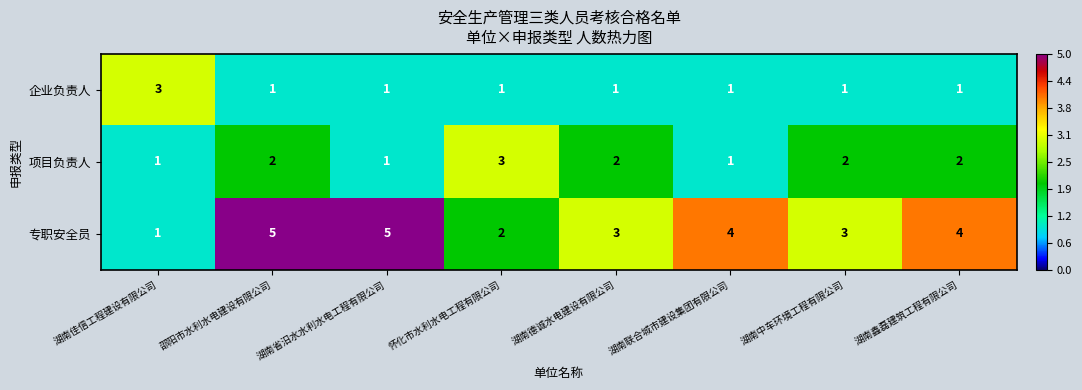

Rank the series by their average value, from highest to lowest.

专职安全员, 项目负责人, 企业负责人